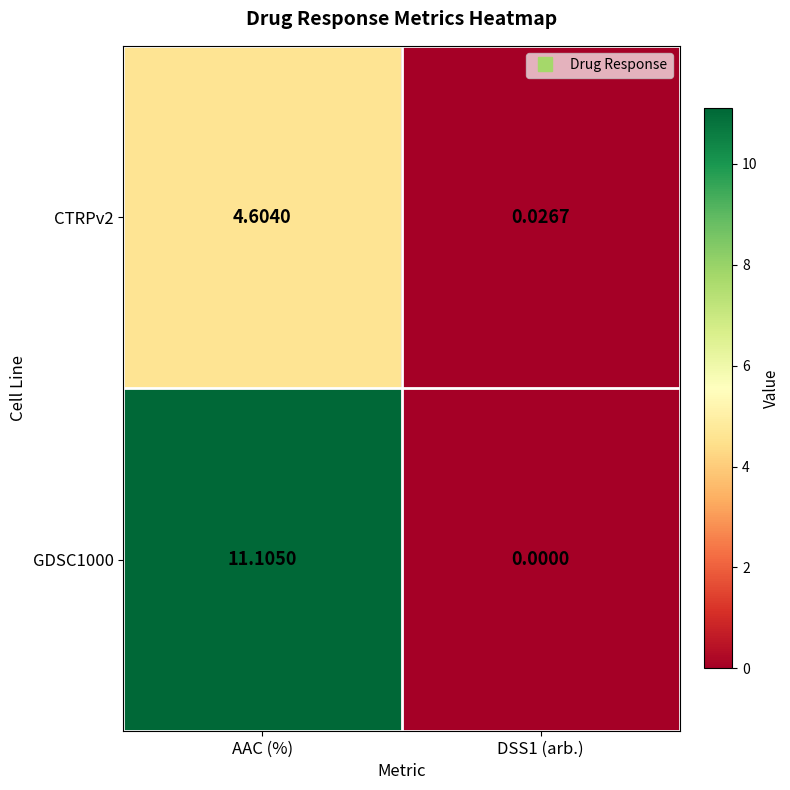

At which label does GDSC1000 first exceed 11?

AAC (%)